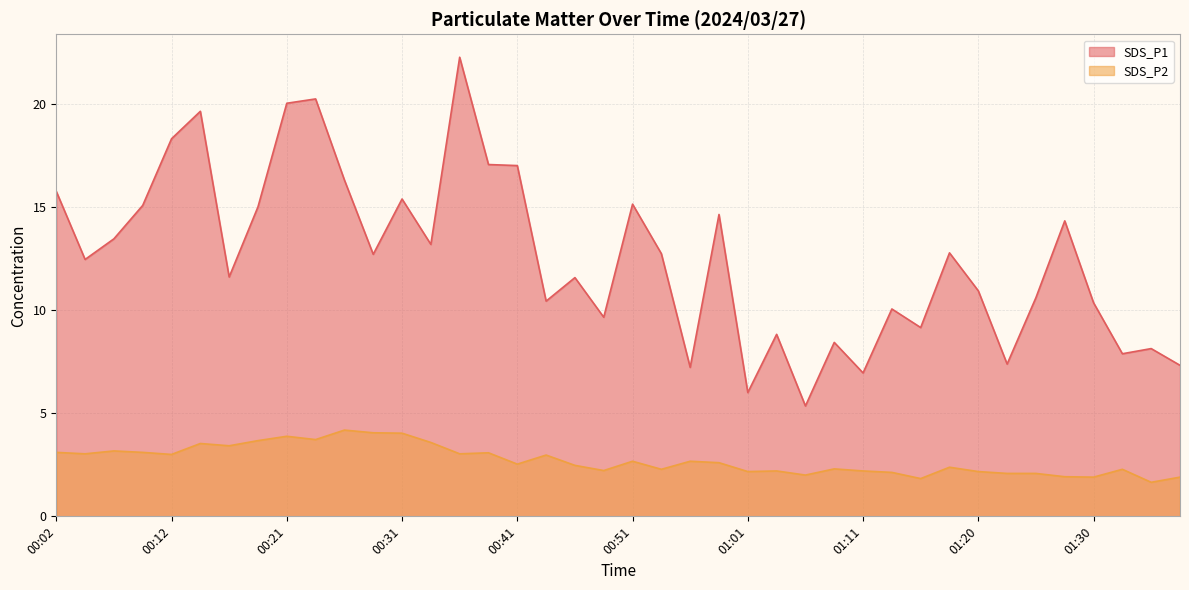

Does the chart have visible grid lines?

Yes